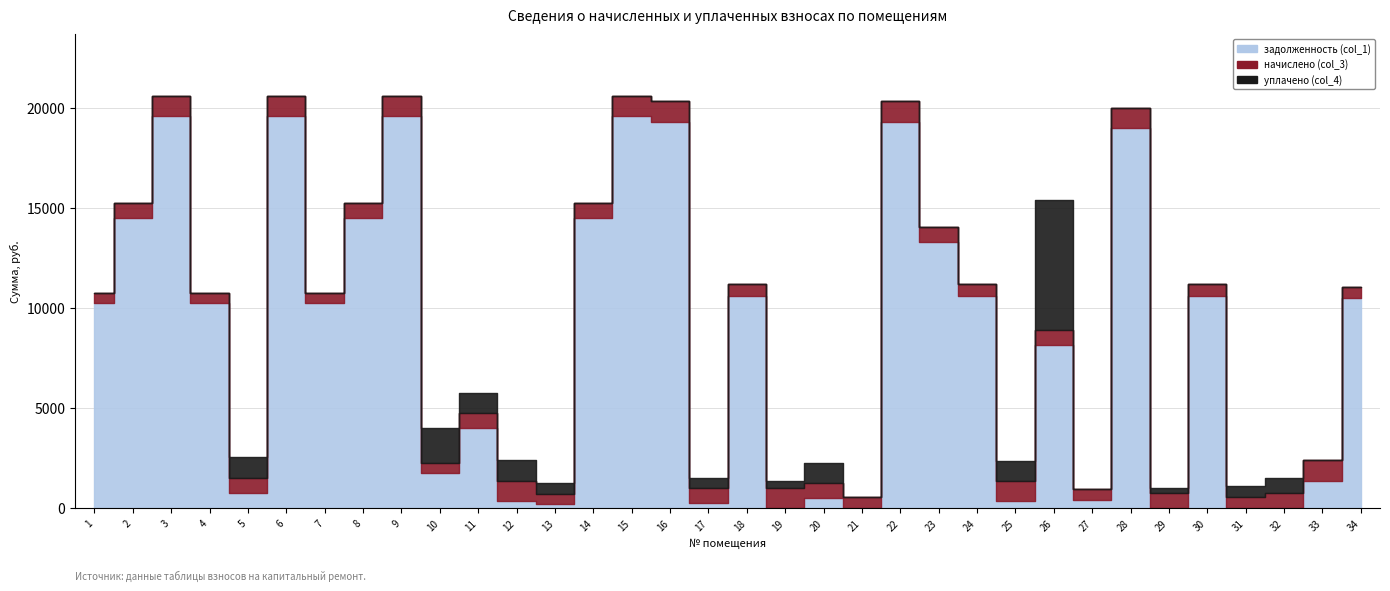

What is the value of the начислено (col_3) point at the 8th from the left?

758.6